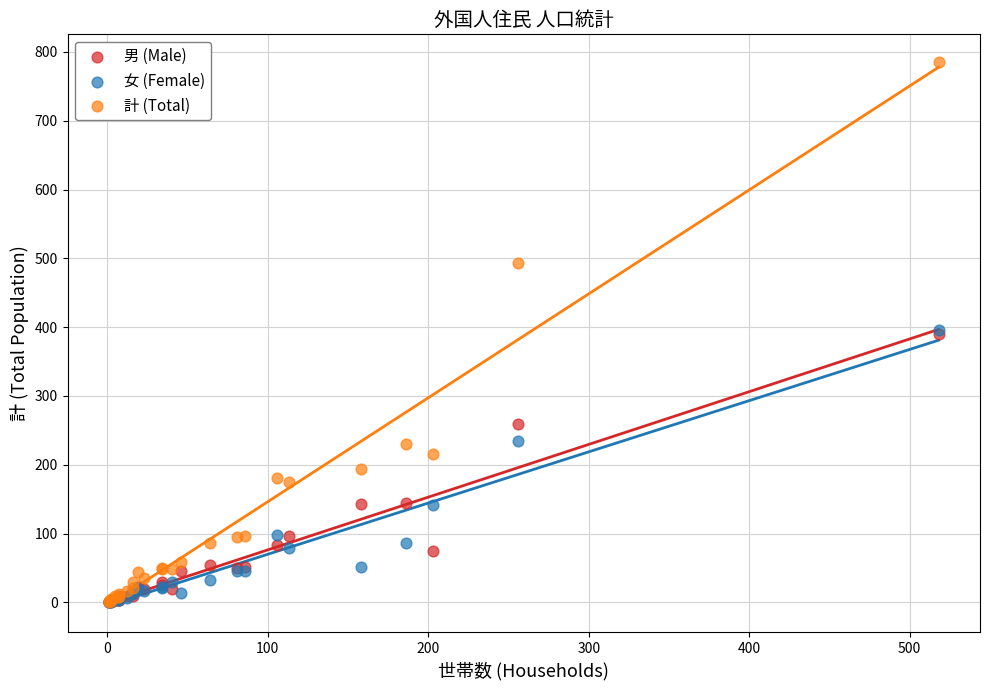

What are all the series names shown in the legend?

男 (Male), 女 (Female), 計 (Total)